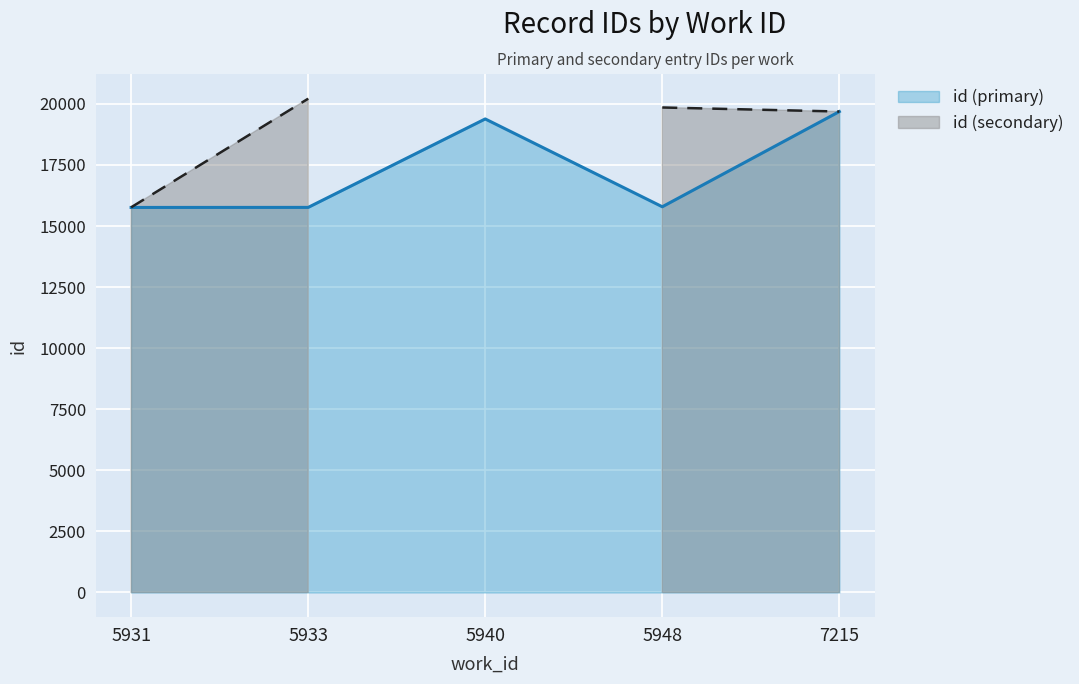

What is the change in value from 5940 to 7215?

+302